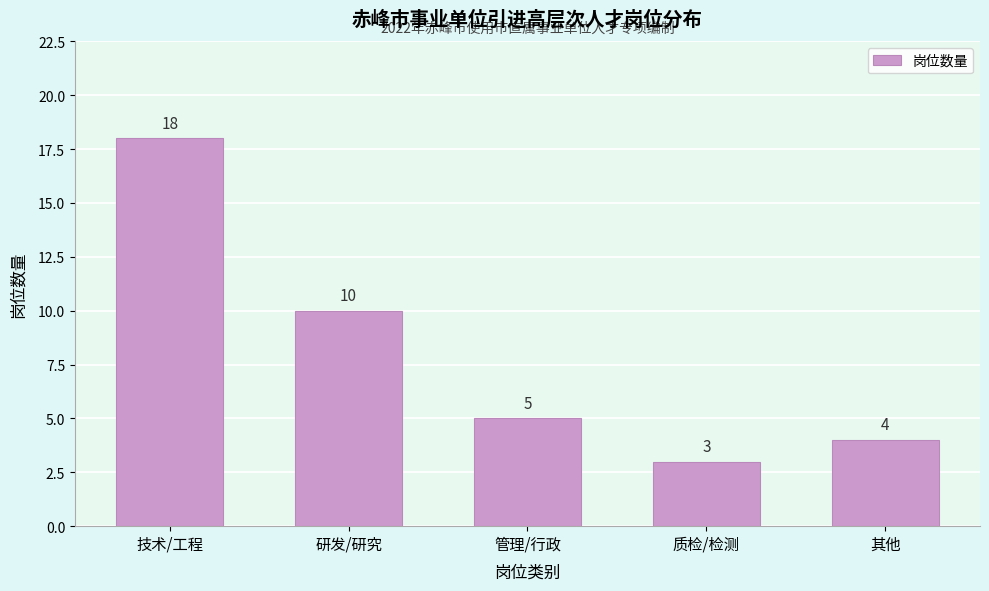

Reading left to right, what are all the values shown in this chart?

18	10	5	3	4